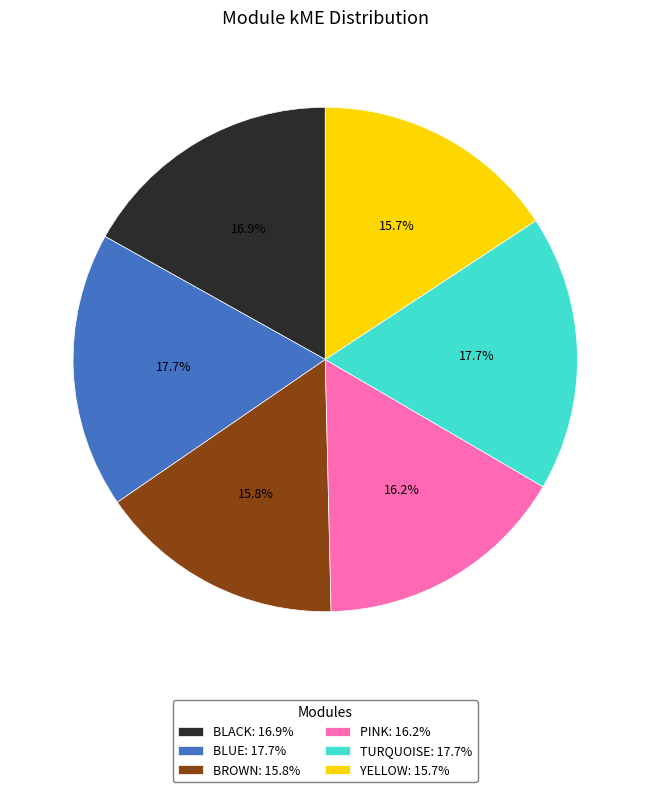

Which has a higher value, BLACK: 16.9% or BROWN: 15.8%?

BLACK: 16.9%